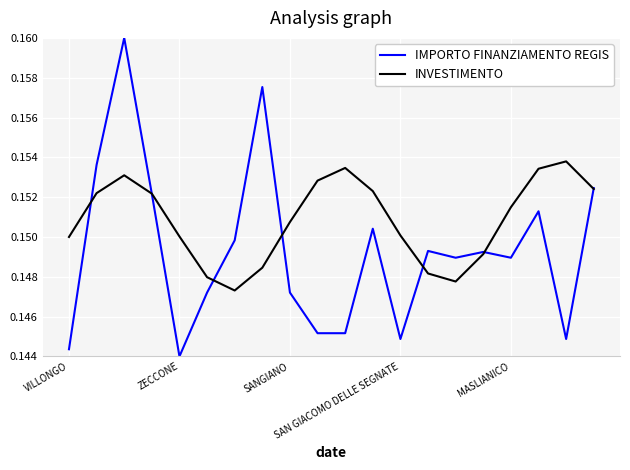

Which series has the largest total across all categories?

INVESTIMENTO